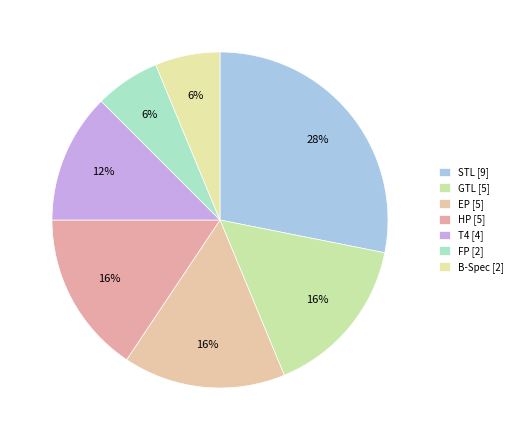

How many slices are in this pie chart?

7